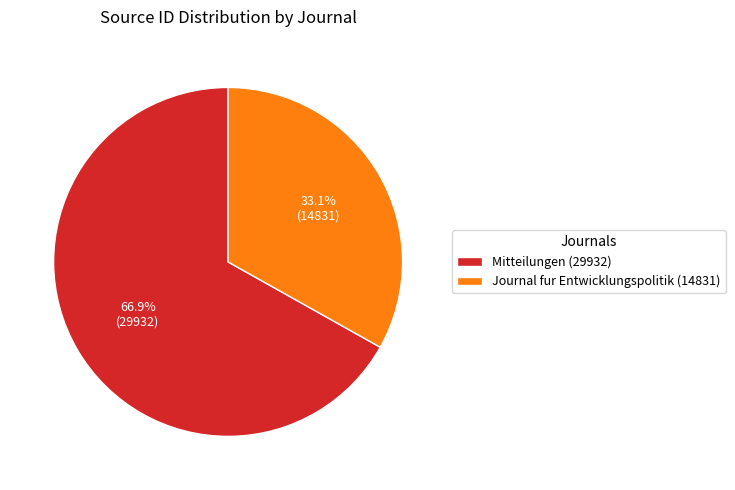

What is the majority slice?

Mitteilungen (29932)